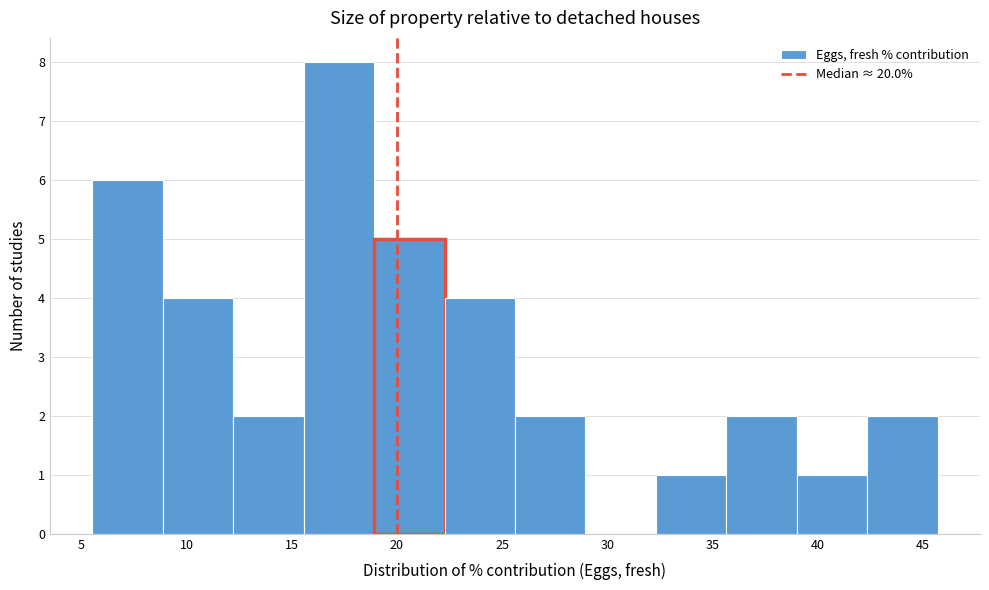

What is the height of the bar covering 39.0 to 42.5 on the x-axis? Neither the bar edges nor the heights are printed on the chart, so give them approximately, as read against the axes.

1